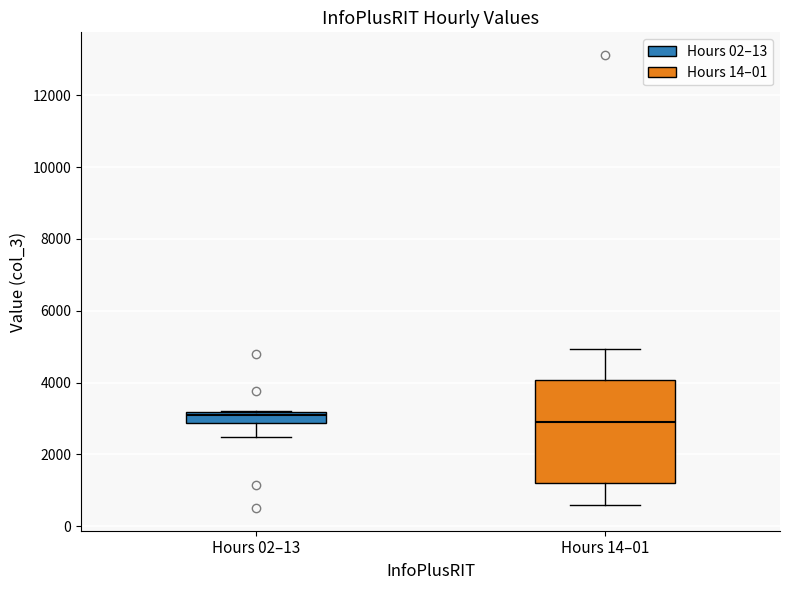

Comparing the boxes themselves (not the whiskers), which one is the tallest?

Hours 14–01